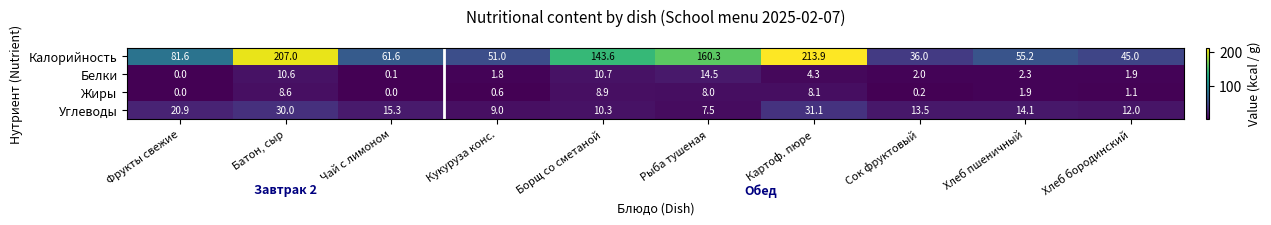

Which series changed the most between Фрукты свежие and Чай с лимоном?

Калорийность